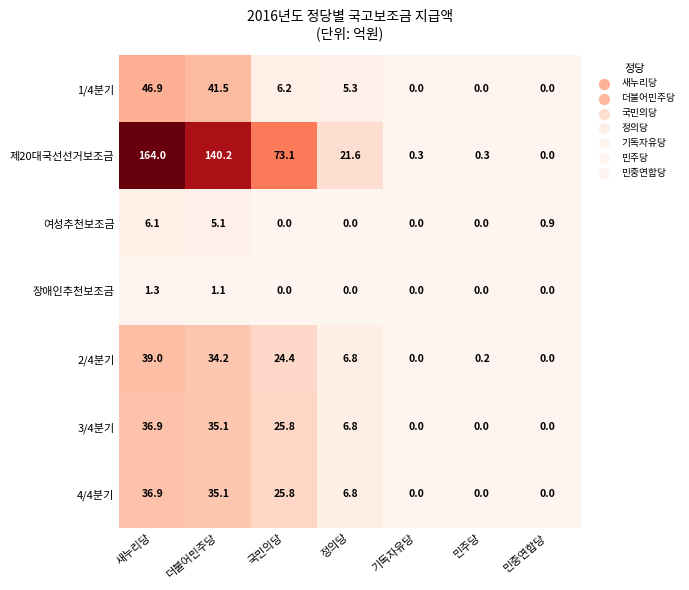

At which category is the sum across all series the highest?

새누리당